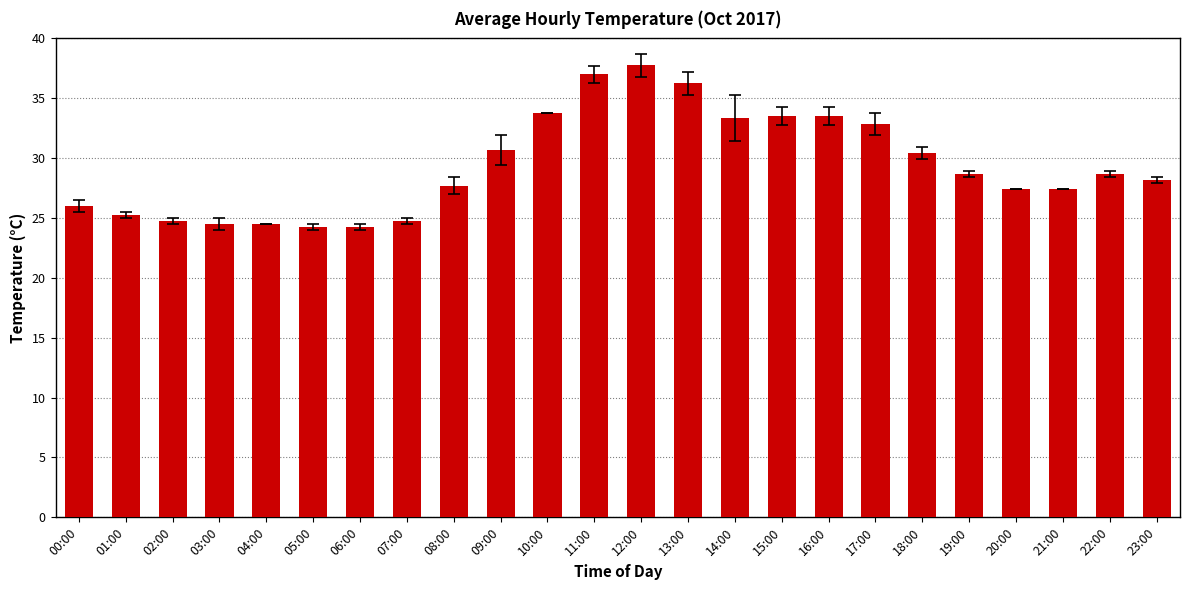

What is the approximate value at 20:00?

27.4